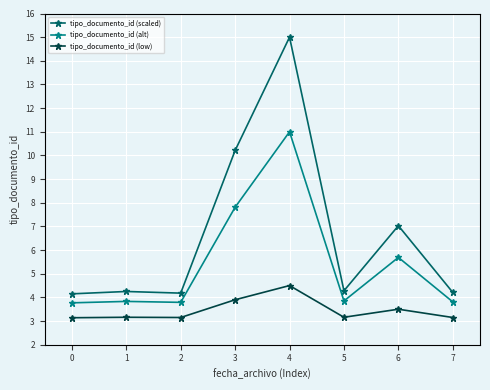

True or false: tipo_documento_id (alt) has more than 0 interior local peaks.

True